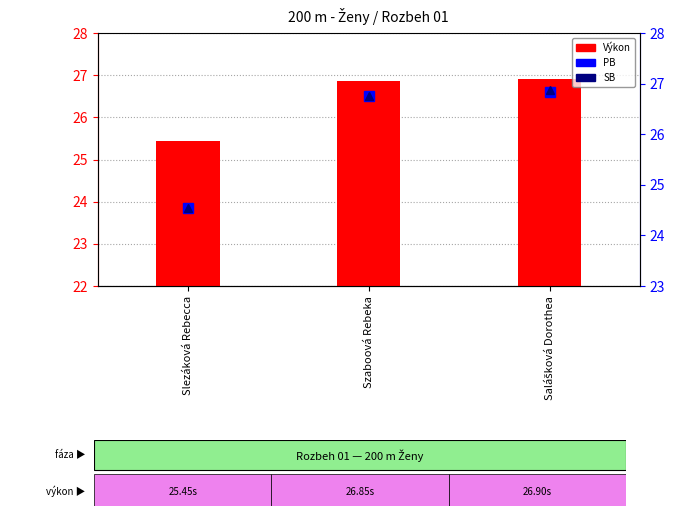

Does the chart contain any negative values?

No